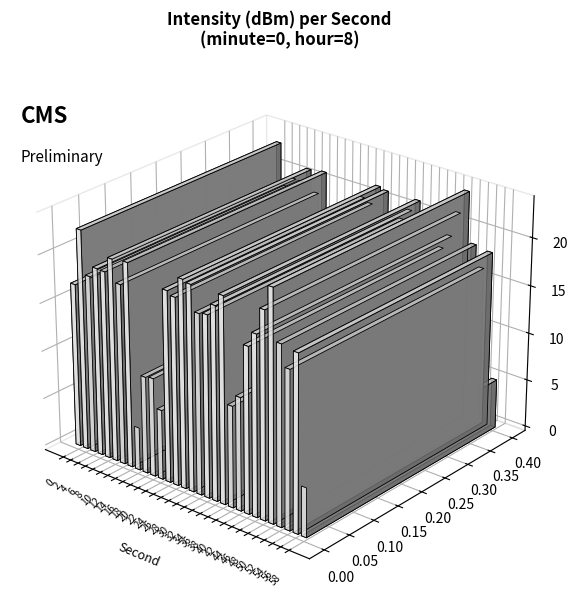

Where is the data nearest to the value -108?

20